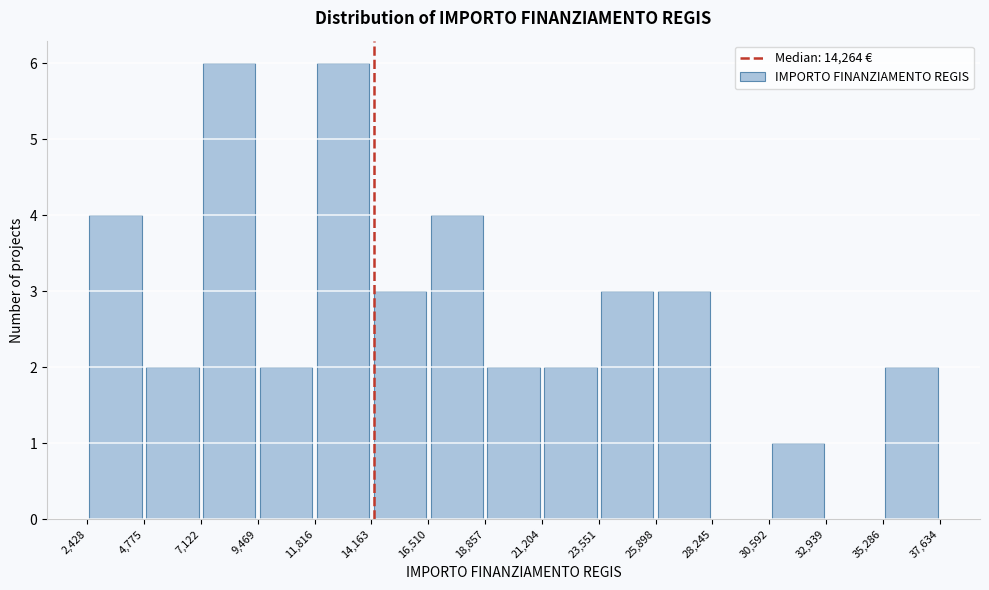

Reading left to right, list every bar in this chart as the range it spans on the x-axis followed by its height. The values are not printed on the chart, so give them approximately, as read against the axis.

2,428 to 4,775: 4
4,775 to 7,122: 2
7,122 to 9,469: 6
9,469 to 11,816: 2
11,816 to 14,163: 6
14,163 to 16,510: 3
16,510 to 18,857: 4
18,857 to 21,204: 2
21,204 to 23,551: 2
23,551 to 25,898: 3
25,898 to 28,245: 3
28,245 to 30,592: 0
30,592 to 32,939: 1
32,939 to 35,286: 0
35,286 to 37,634: 2